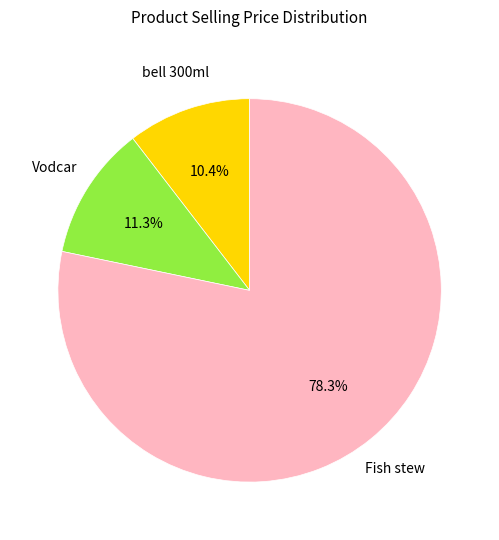

Combined, what portion of the pie is Fish stew and bell 300ml?

88.7%